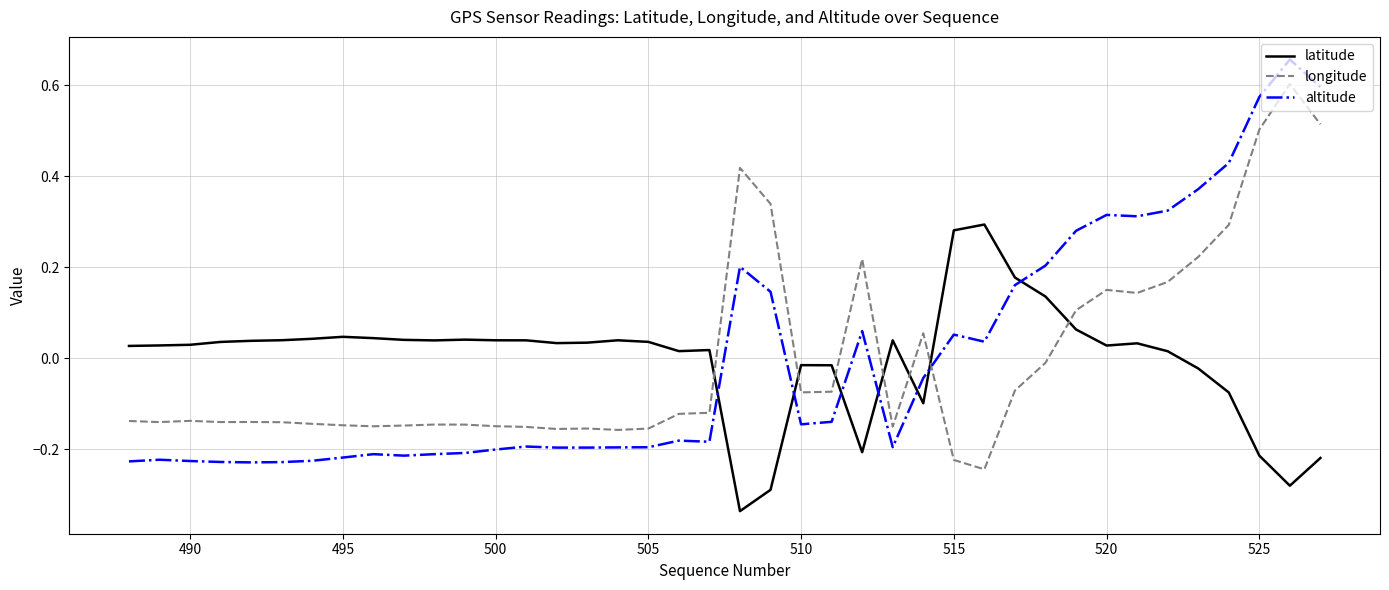

What is the difference between the maximum and minimum values in the longitude series?

0.8